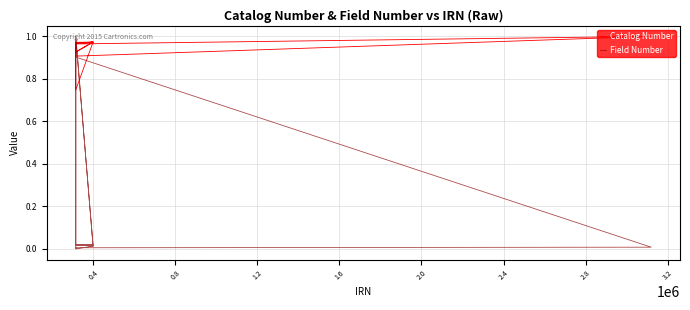

What is the average value of the Catalog Number series?

0.9